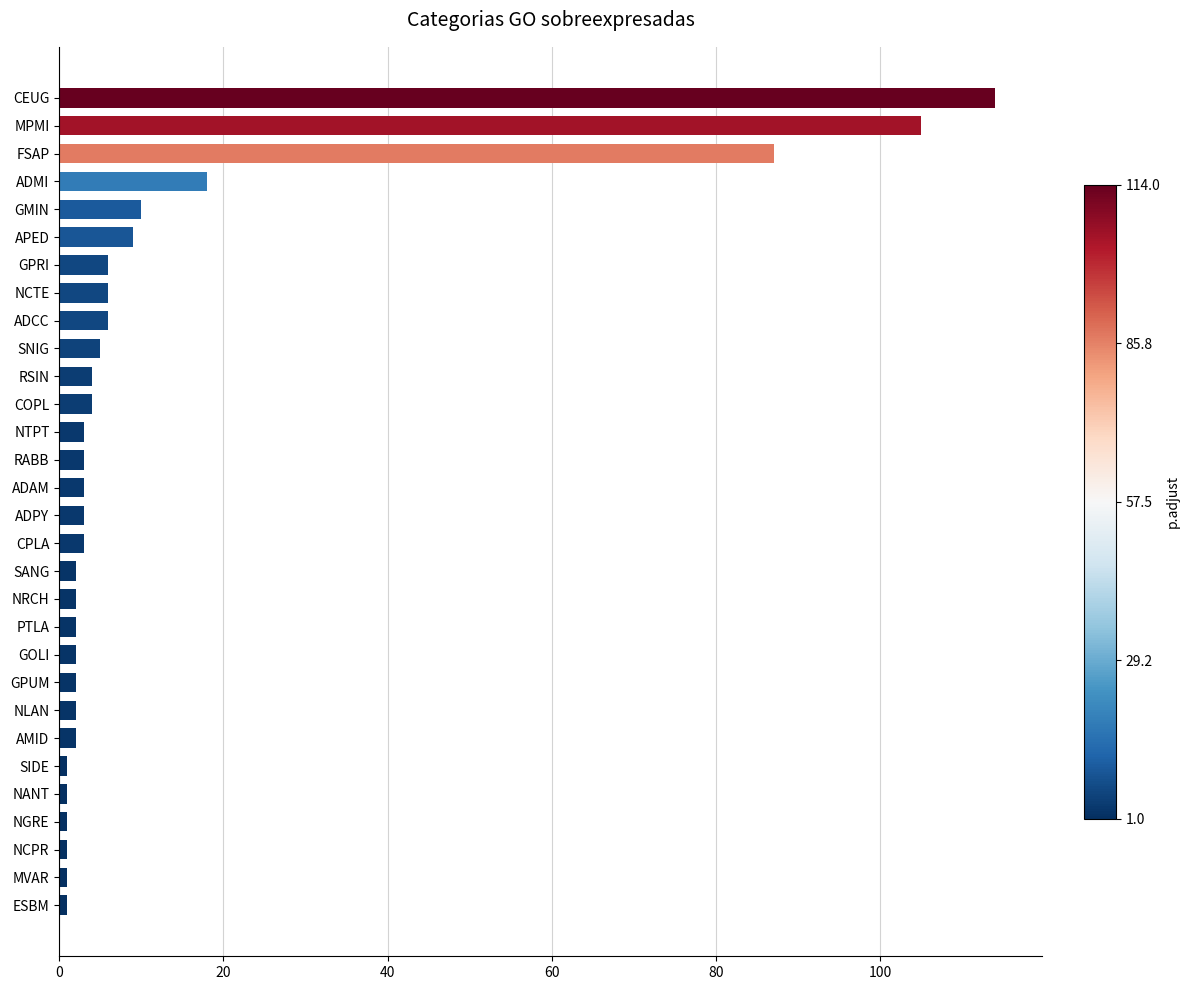

What is the average value?

14